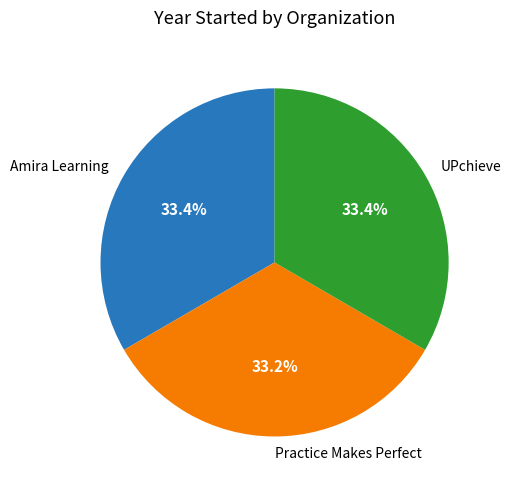

Is it true that Practice Makes Perfect is 33% of the pie?

True